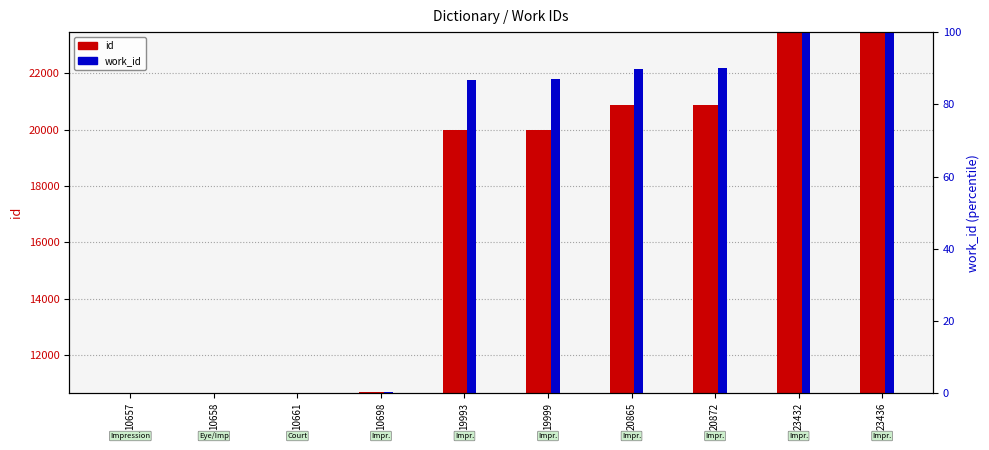

Where does the work_id series first go above 86?

19993